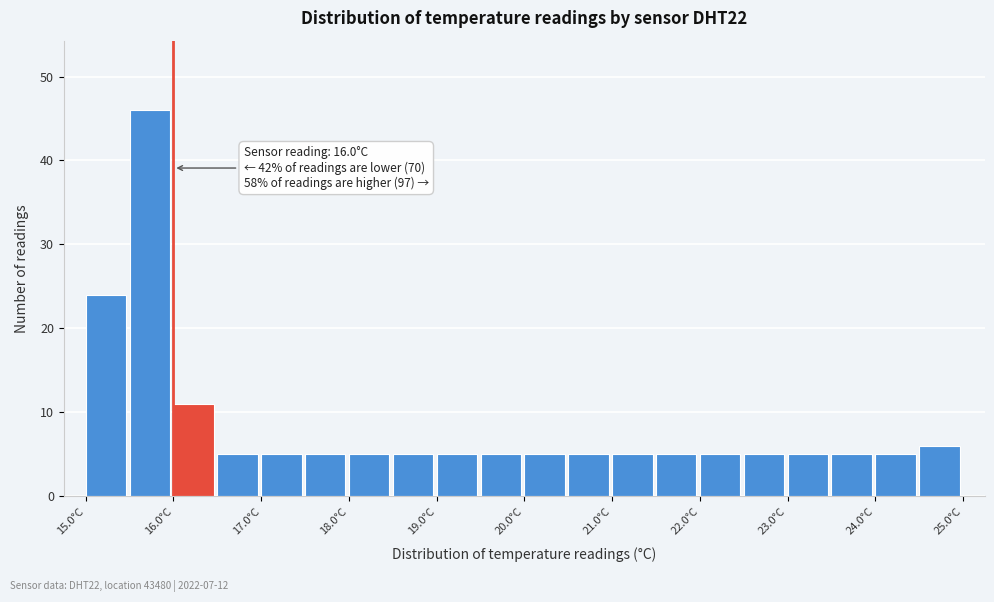

Which range on the x-axis has the tallest bar?

15.5 to 16.0